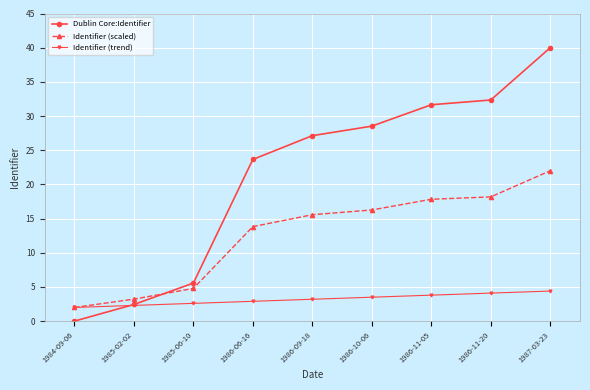

How many times do Identifier (scaled) and Dublin Core:Identifier cross each other?

1